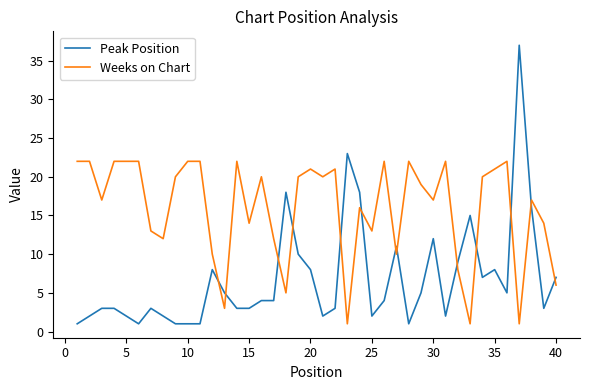

True or false: Peak Position has more than 0 points higher than both neighbors.

True